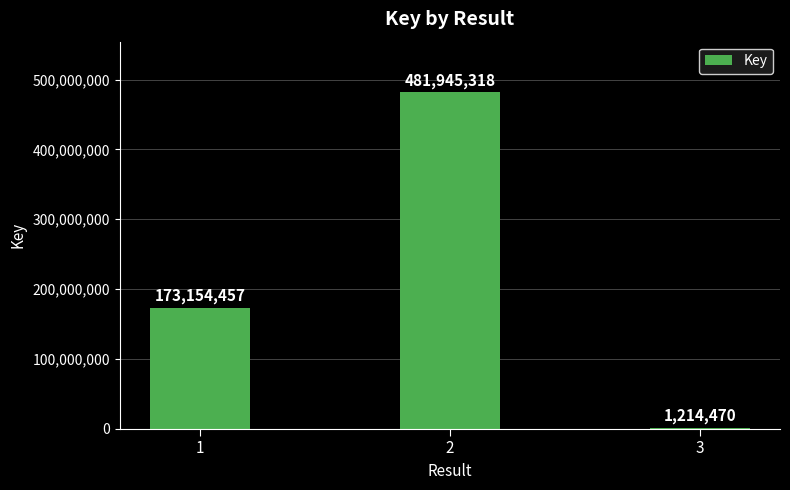

The value at 1 is 173154457. True or false?

True